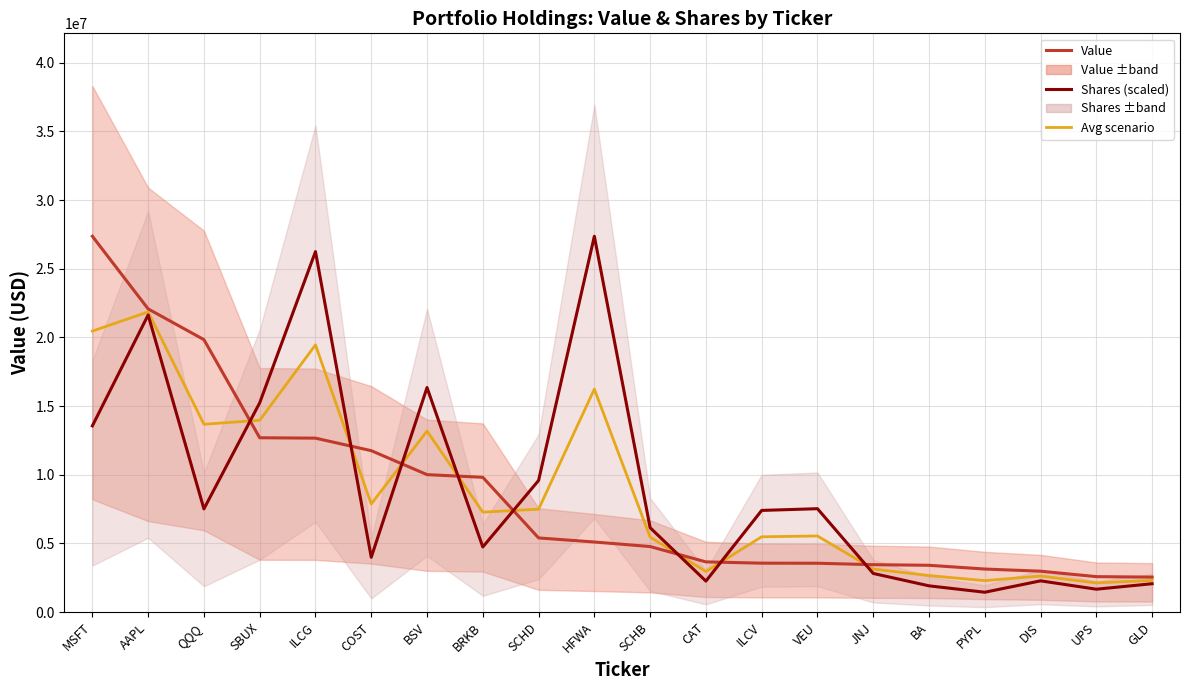

What are all the series names shown in the legend?

Value, Shares (scaled), Avg scenario